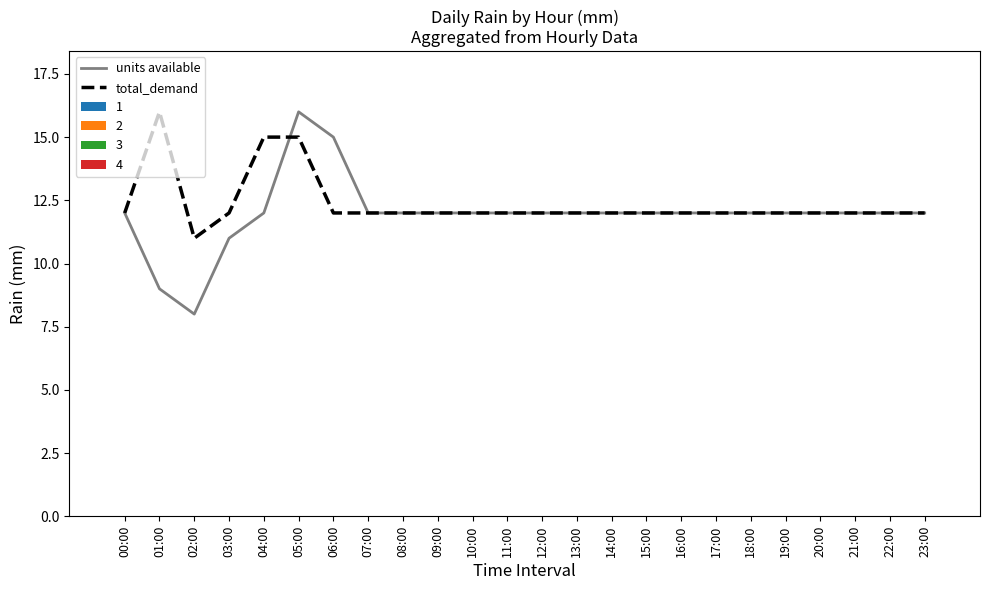

Which series has the widest spread of values?

units available